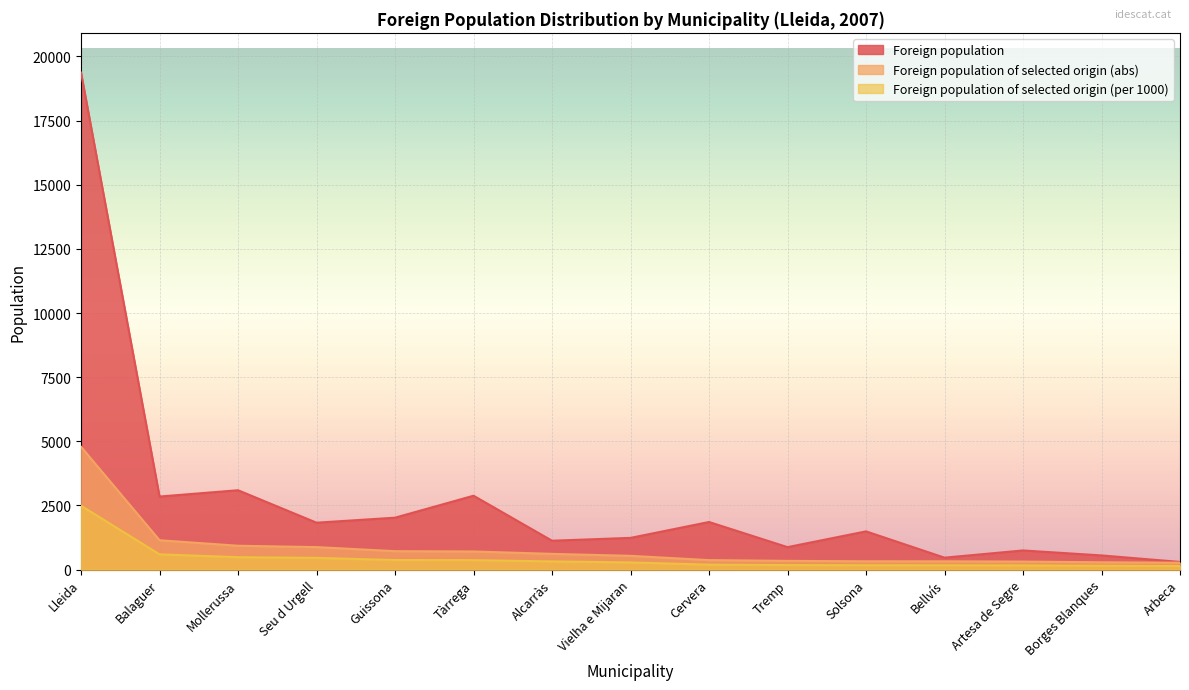

The Foreign population of selected origin (per 1000) series shows 114 at Solsona. True or false?

False